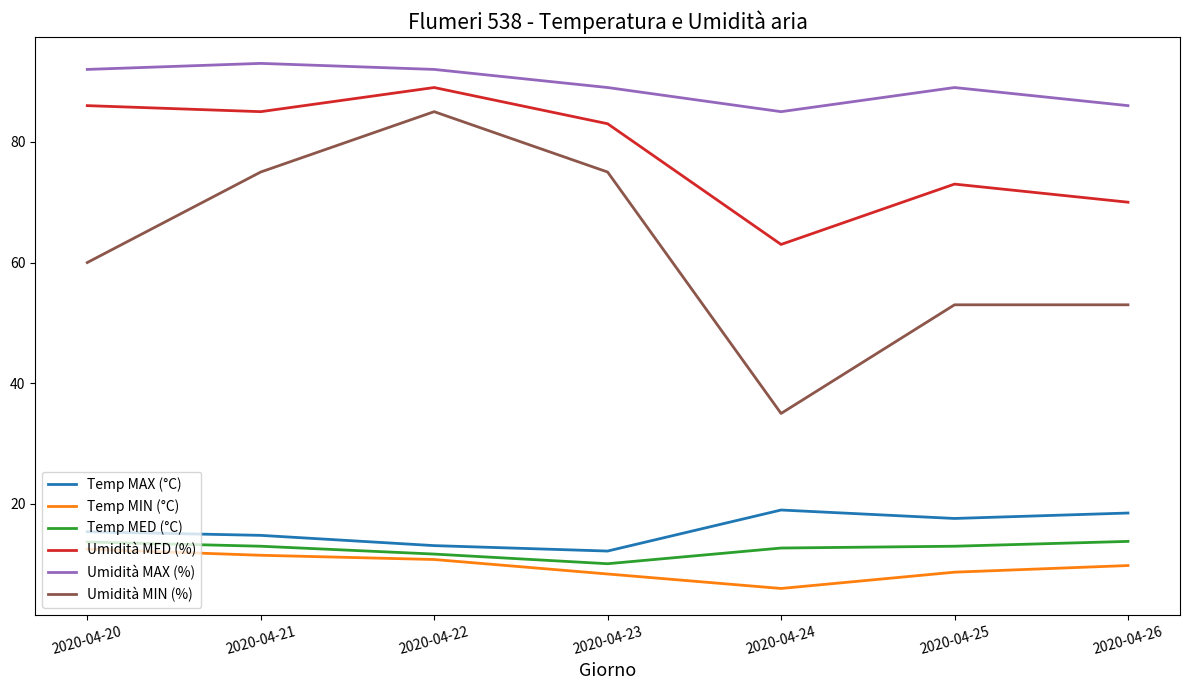

True or false: Temp MED (°C) and Umidità MIN (%) intersect in this chart.

False